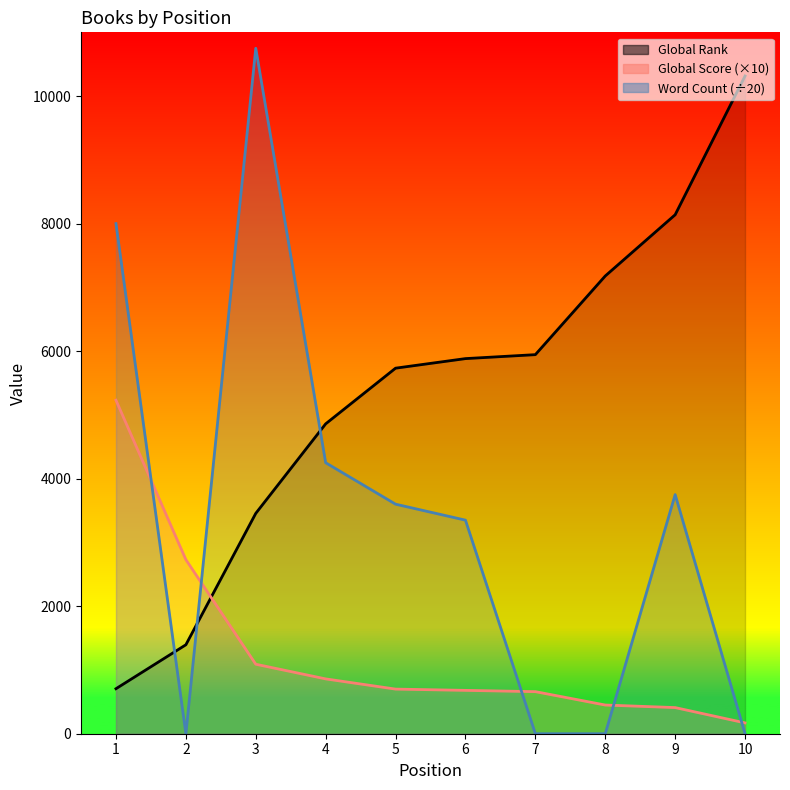

True or false: Global Rank has a value of 706.0 at 1.

True